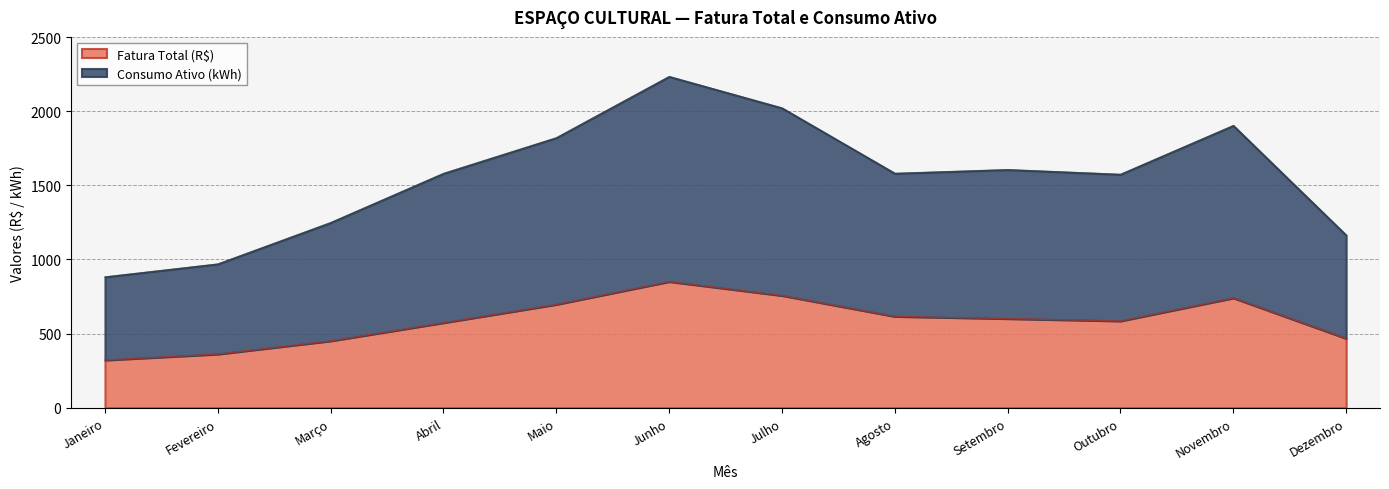

Is it true that Consumo Ativo (kWh) equals 1605.2 at Setembro?

True